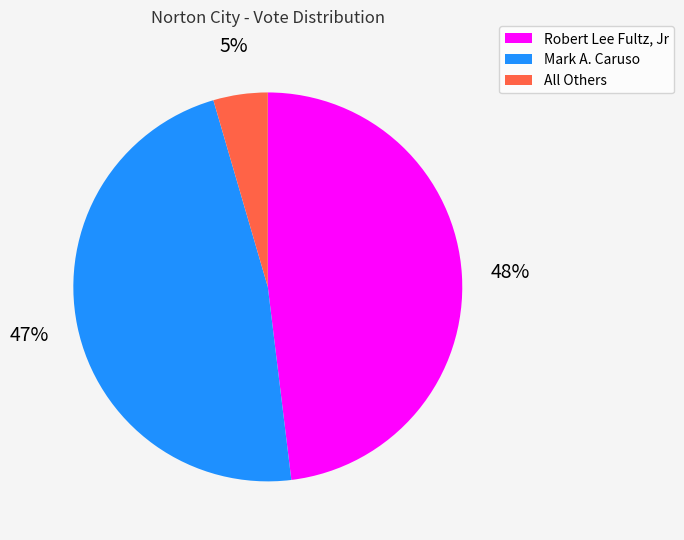

True or false: Robert Lee Fultz, Jr accounts for 48% of the total.

True